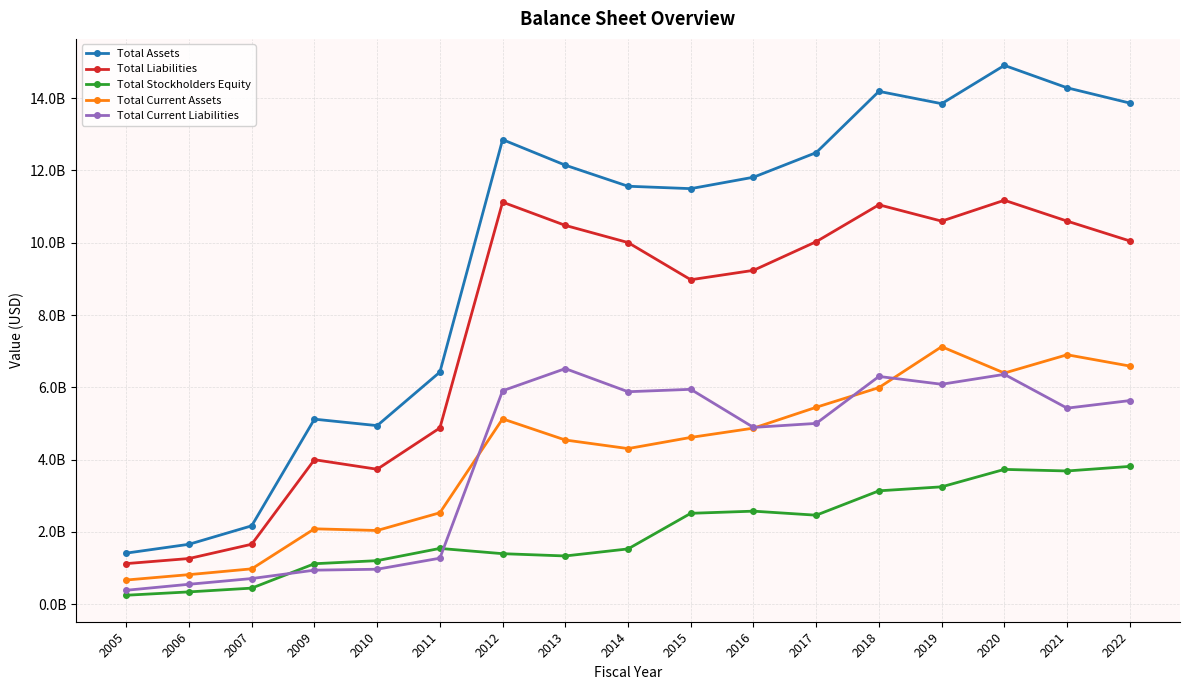

What are all the series names shown in the legend?

Total Assets, Total Liabilities, Total Stockholders Equity, Total Current Assets, Total Current Liabilities